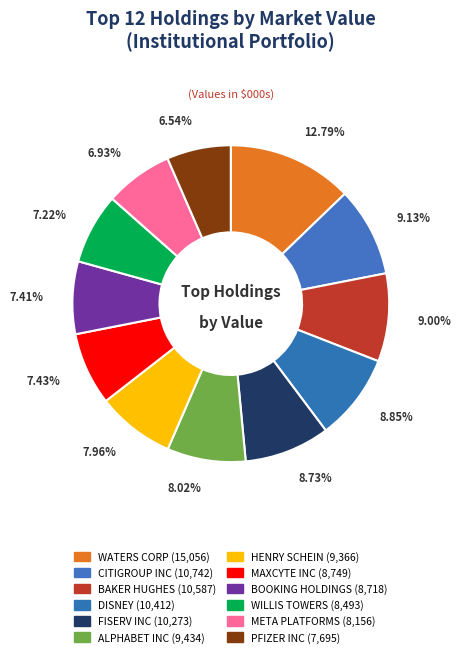

Between FISERV INC and BAKER HUGHES, which is larger?

BAKER HUGHES